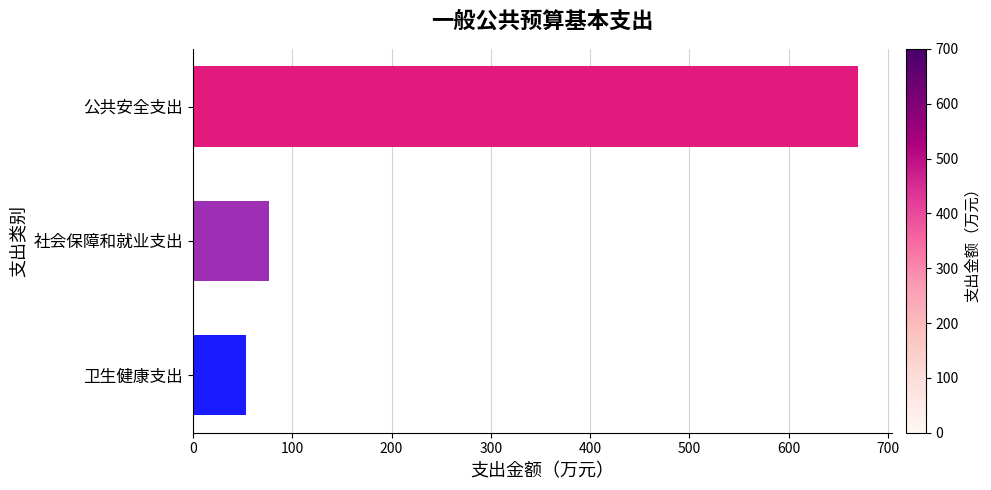

What is the ratio of the value at 社会保障和就业支出 to the value at 卫生健康支出?

1.4